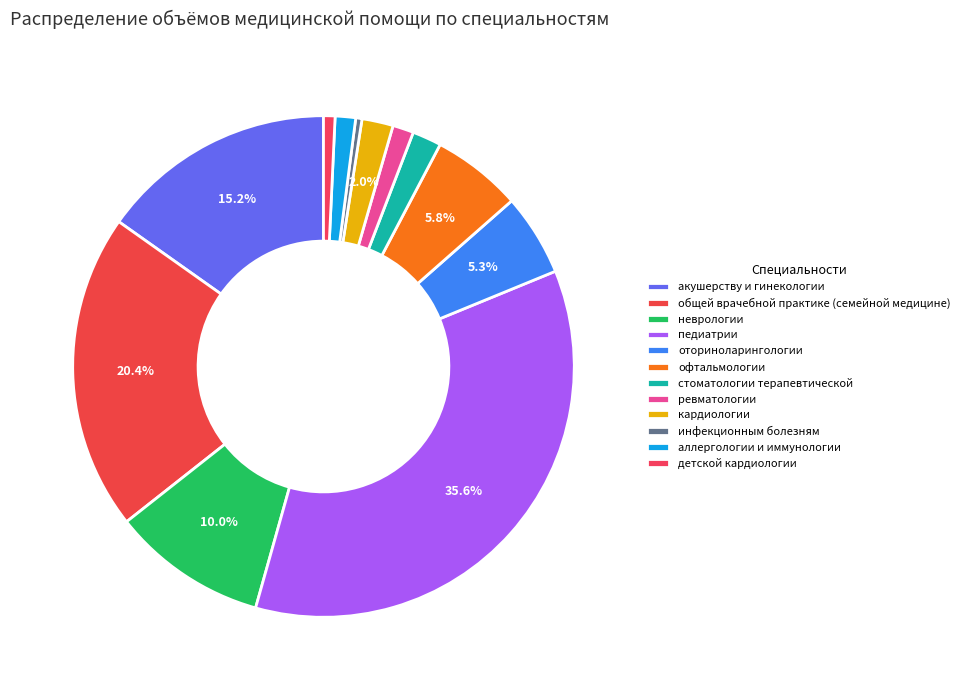

How many segments does this pie chart have?

12